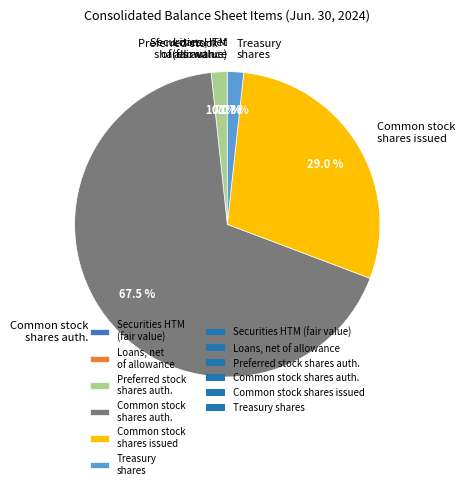

Which slice represents more than half of the pie?

Common stock shares auth.